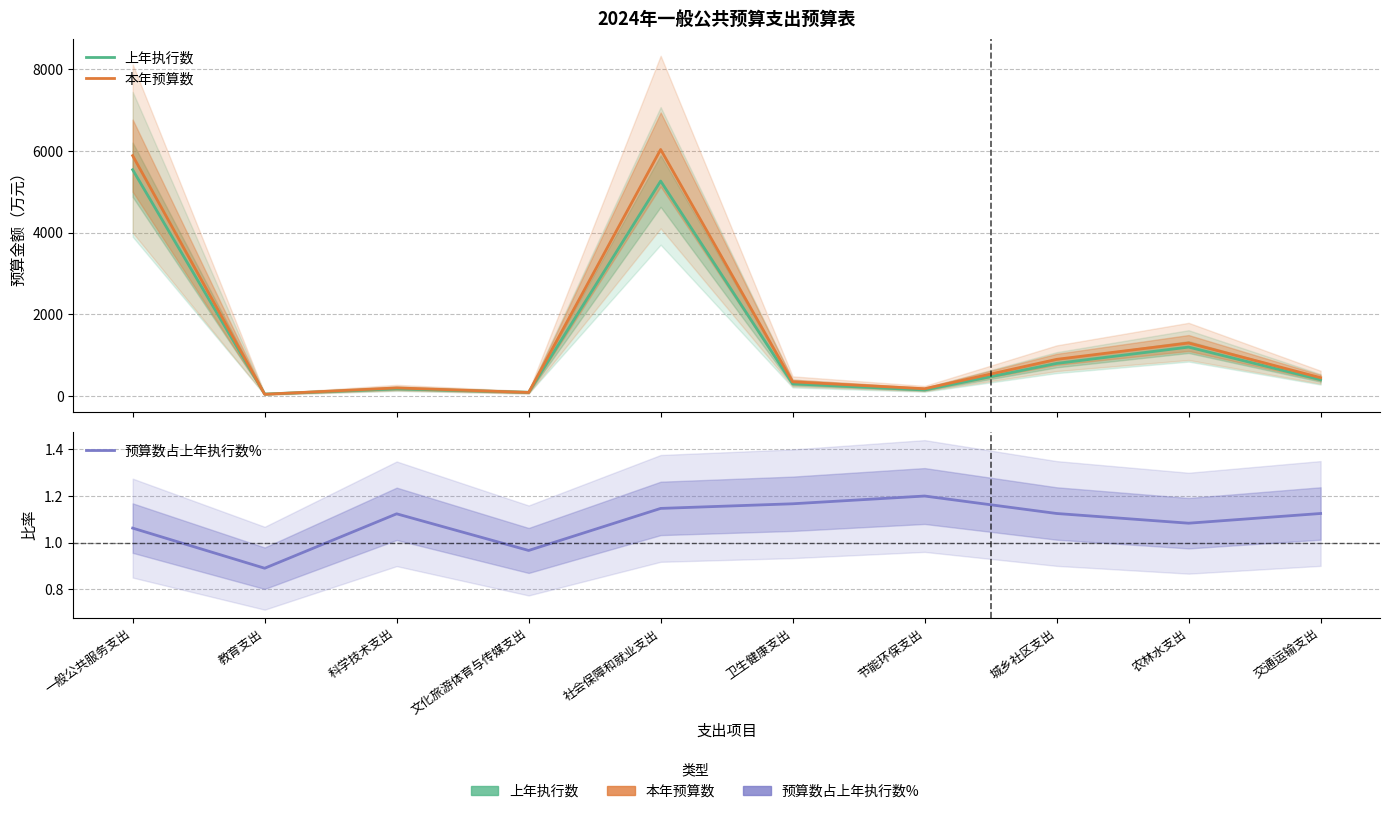

Which series changed the most between 文化旅游体育与传媒支出 and 节能环保支出?

本年预算数